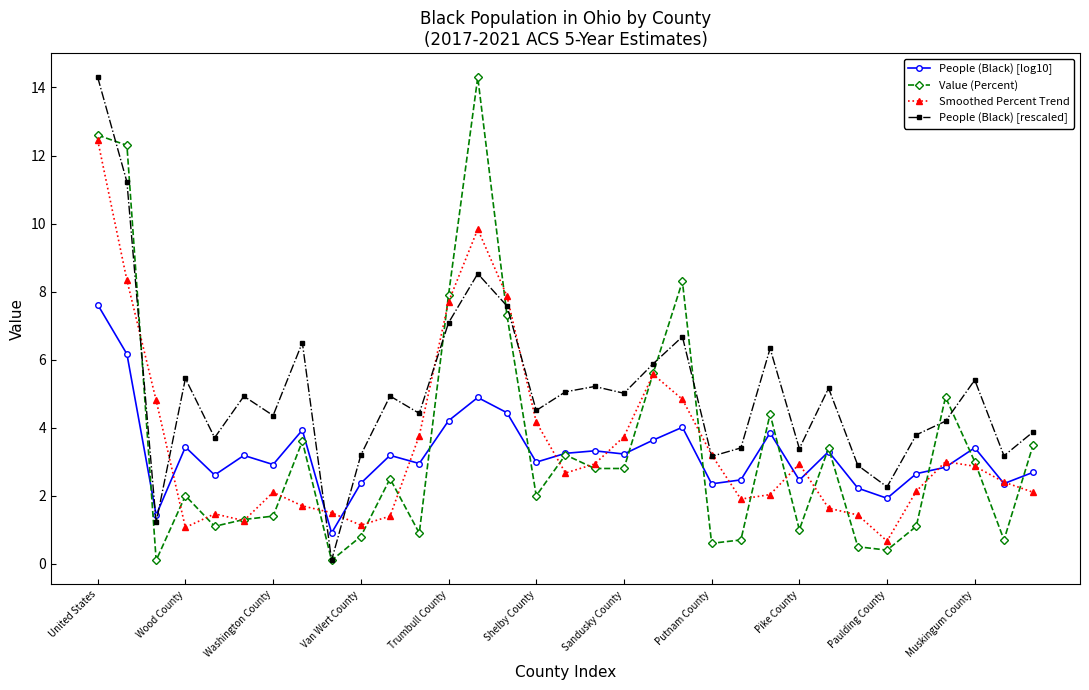

How many distinct data groups are displayed?

4